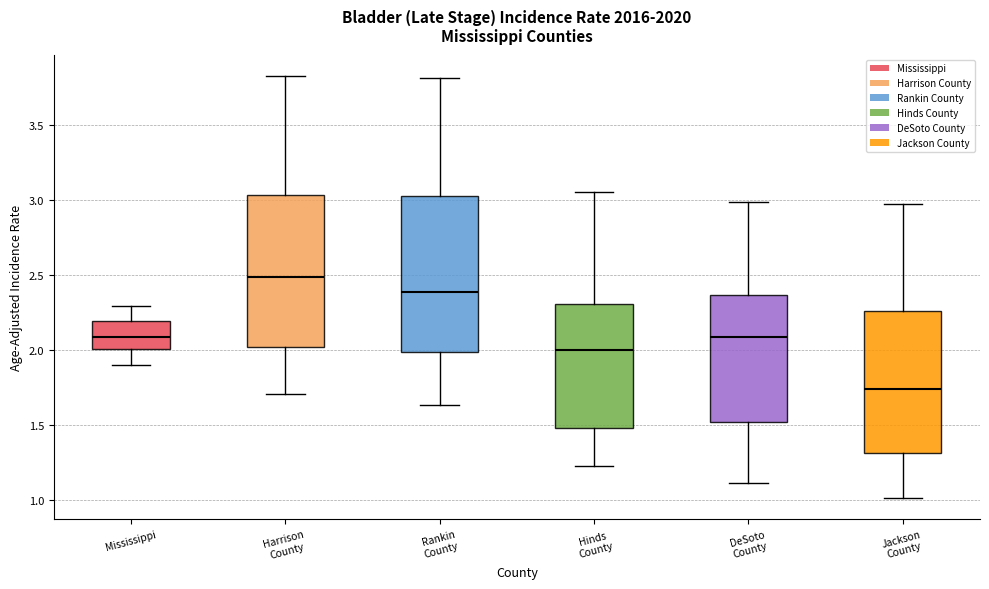

Reading left to right, transcribe this box plot: for each box, give where its median line is, the range the box spans, and where its two whiskers end, as read against the y-axis. The values are not printed on the chart, so give them approximately, as read against the axis.

Mississippi: median 2.10, box 2.00 to 2.20, whiskers 1.90 to 2.30
Harrison County: median 2.50, box 2.00 to 3.05, whiskers 1.70 to 3.85
Rankin County: median 2.40, box 2.00 to 3.05, whiskers 1.65 to 3.80
Hinds County: median 2.00, box 1.50 to 2.30, whiskers 1.25 to 3.05
DeSoto County: median 2.10, box 1.50 to 2.35, whiskers 1.10 to 3.00
Jackson County: median 1.75, box 1.30 to 2.25, whiskers 1.00 to 2.95